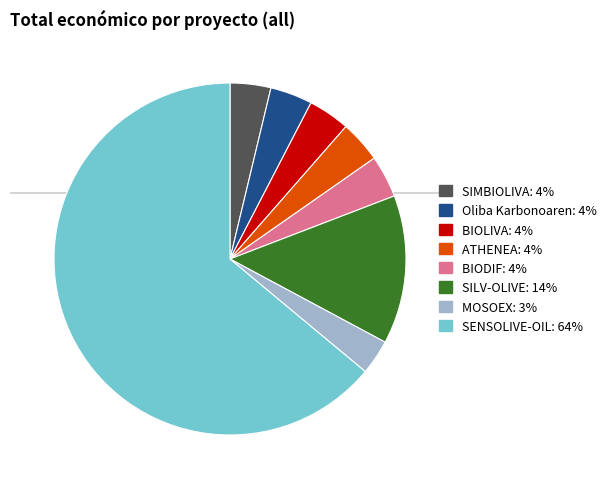

How many slices are in this pie chart?

8